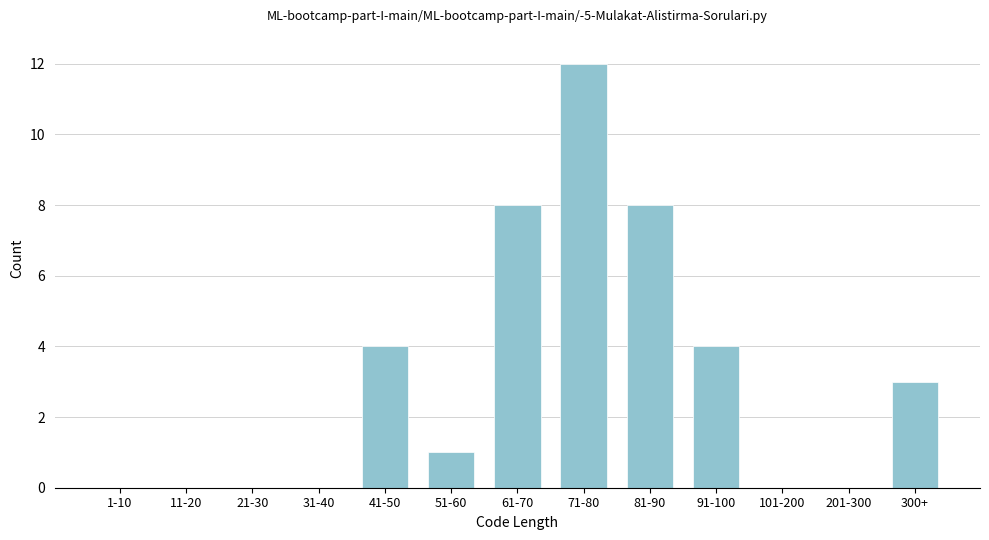

Reading right to left, what are all the values shown in this chart?

300+=3	201-300=0	101-200=0	91-100=4	81-90=8	71-80=12	61-70=8	51-60=1	41-50=4	31-40=0	21-30=0	11-20=0	1-10=0